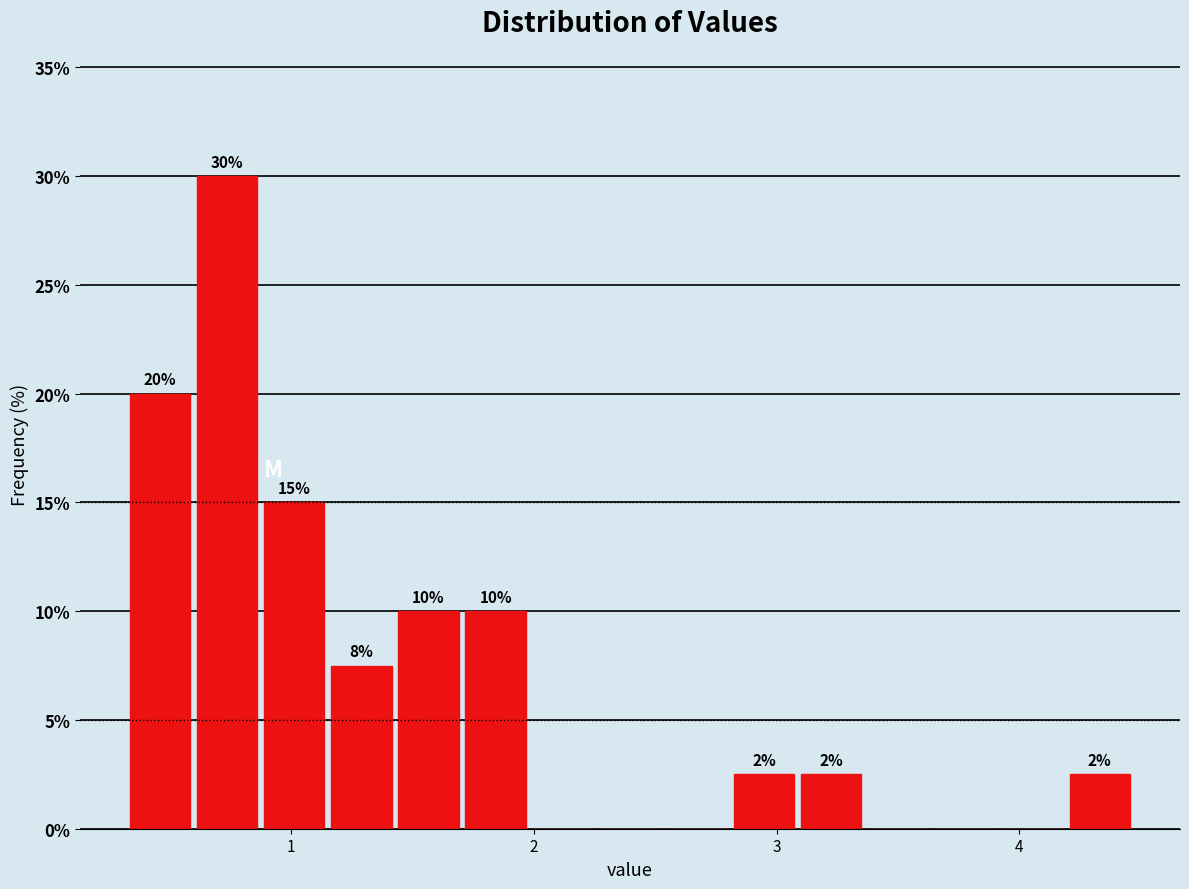

Read against the x-axis, roughly where is the centre of the tallest bar?

0.7